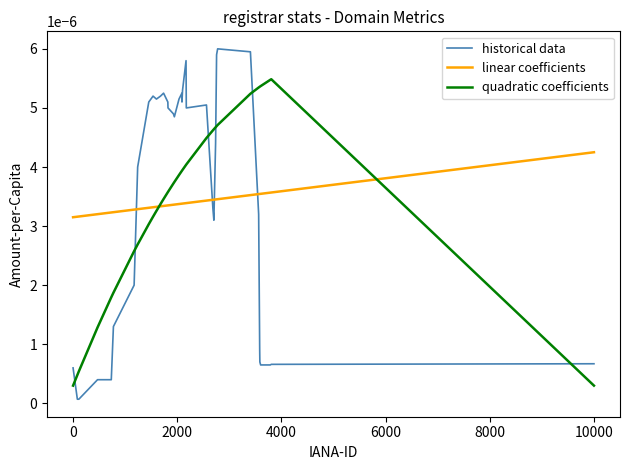

True or false: quadratic coefficients and historical data intersect in this chart.

True